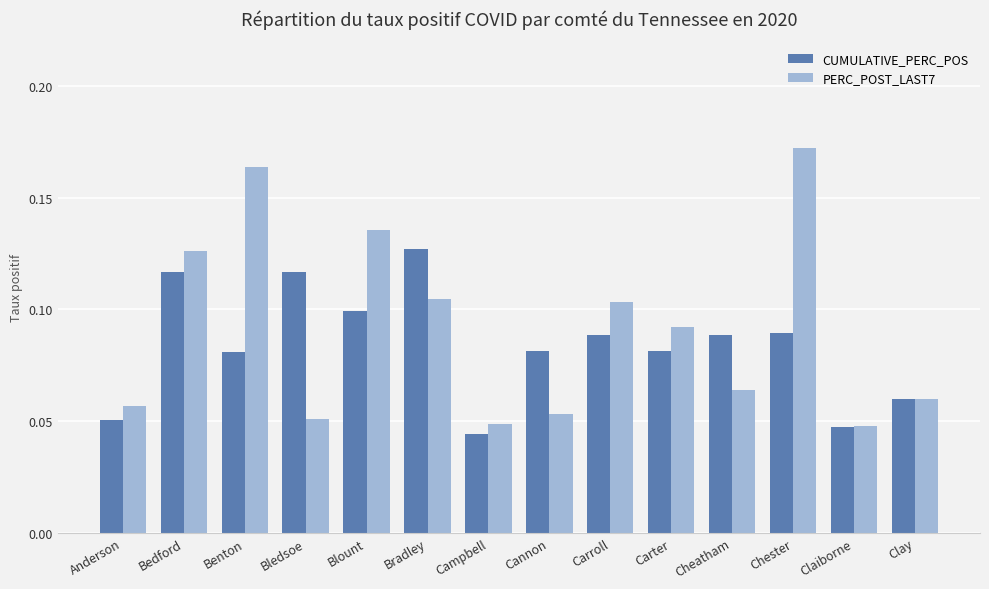

At how many categories does at least one series exceed 0?

14